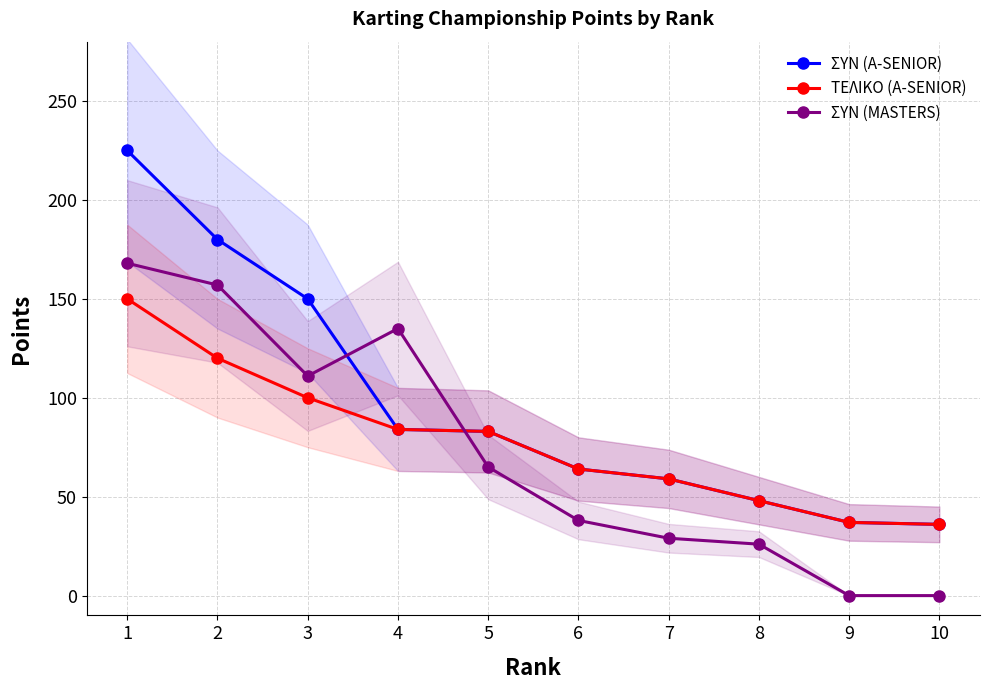

At how many categories does at least one series exceed 95?

4